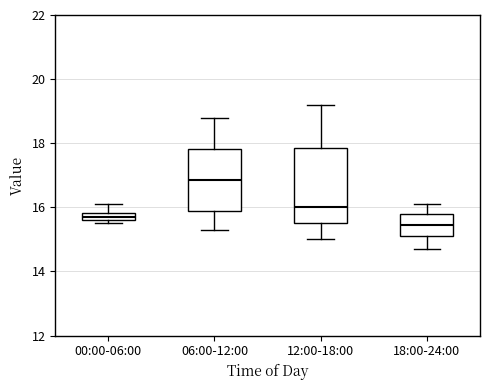

Where does the upper whisker of the box for 12:00-18:00 end on the y-axis? The values are not printed on the chart, so give them approximately, as read against the axis.

19.2